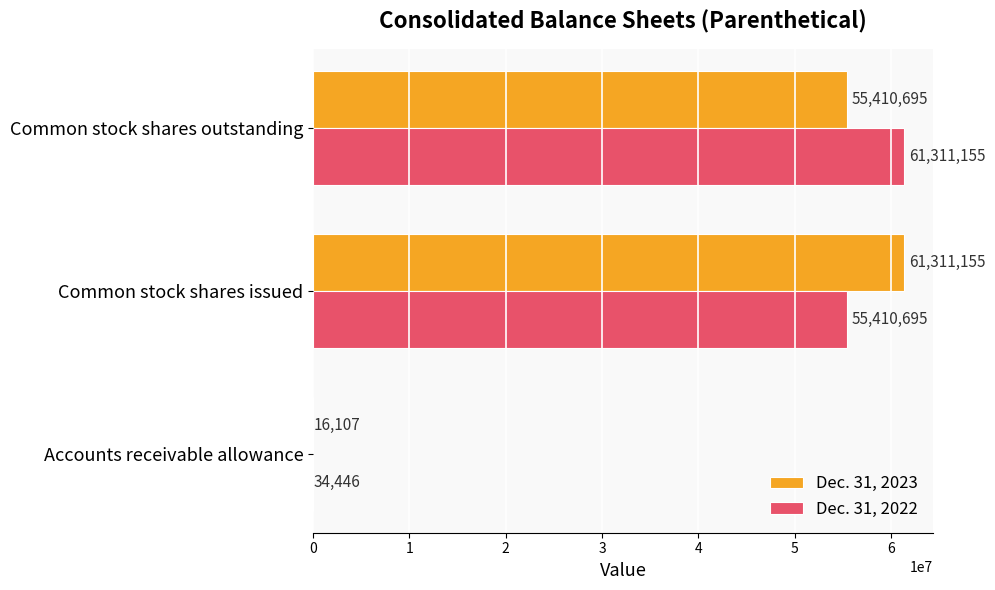

What is the sum of all Dec. 31, 2022 values?

116756296